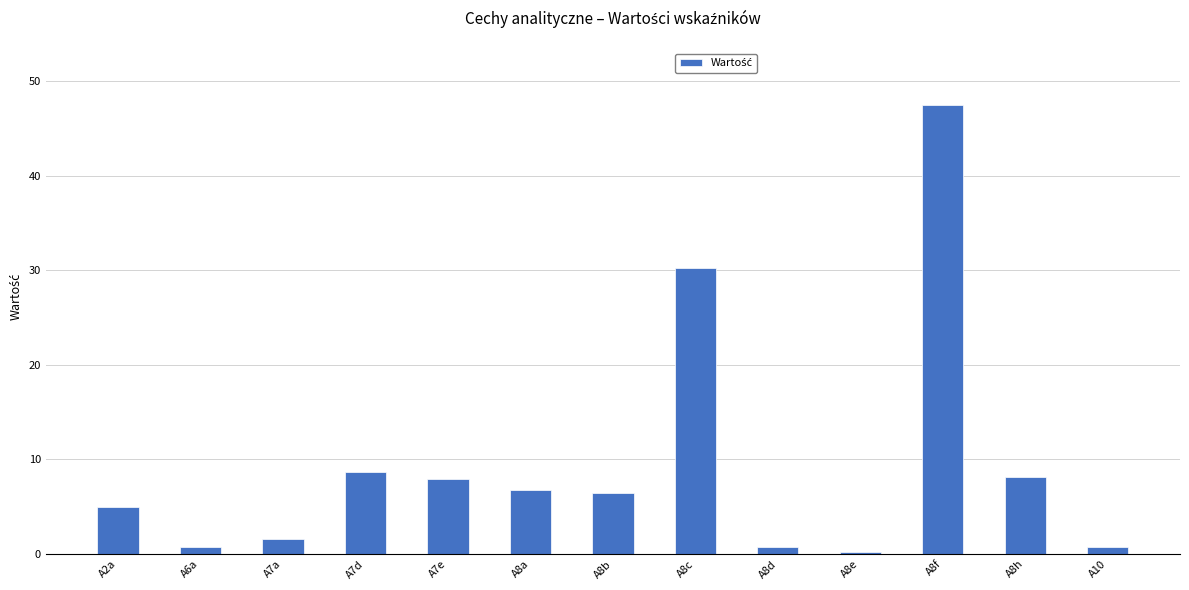

Between A6a and A8b, which is larger?

A8b